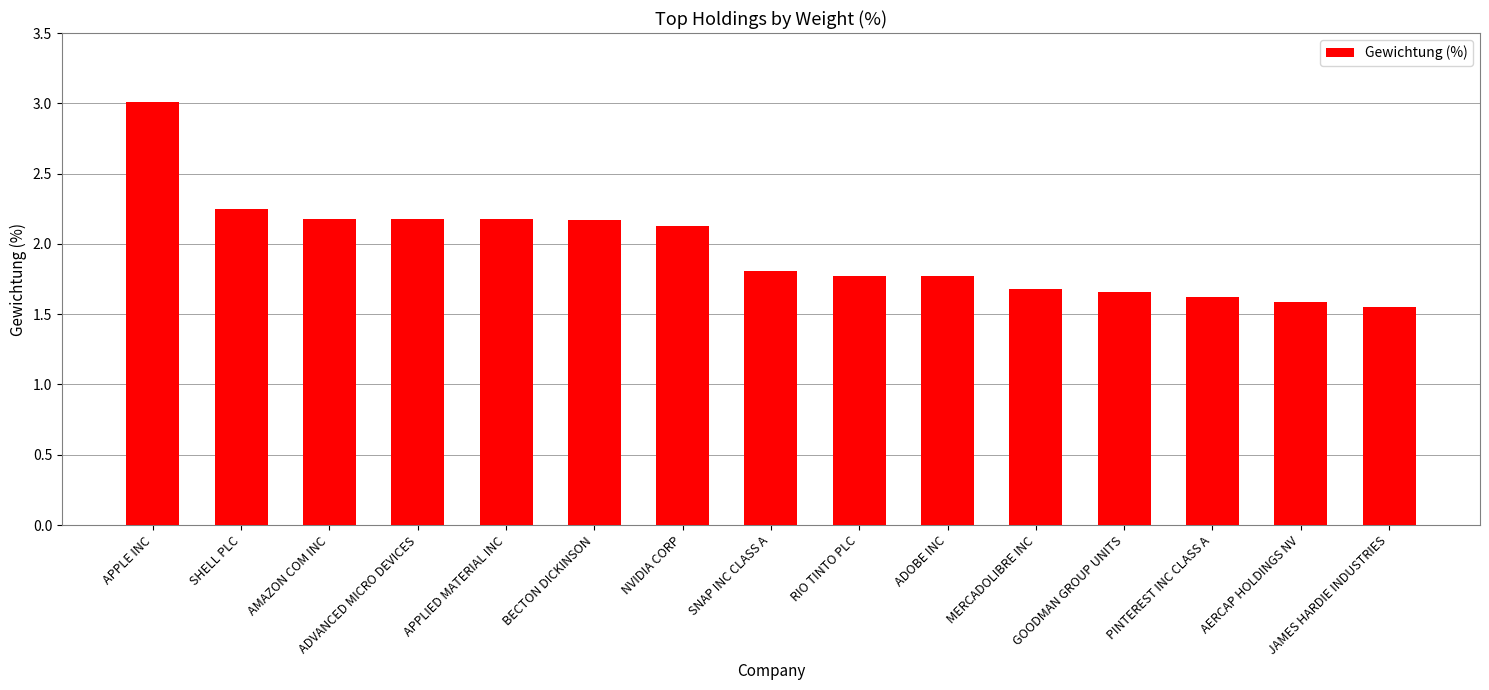

Which has a higher value, GOODMAN GROUP UNITS or AMAZON COM INC?

AMAZON COM INC